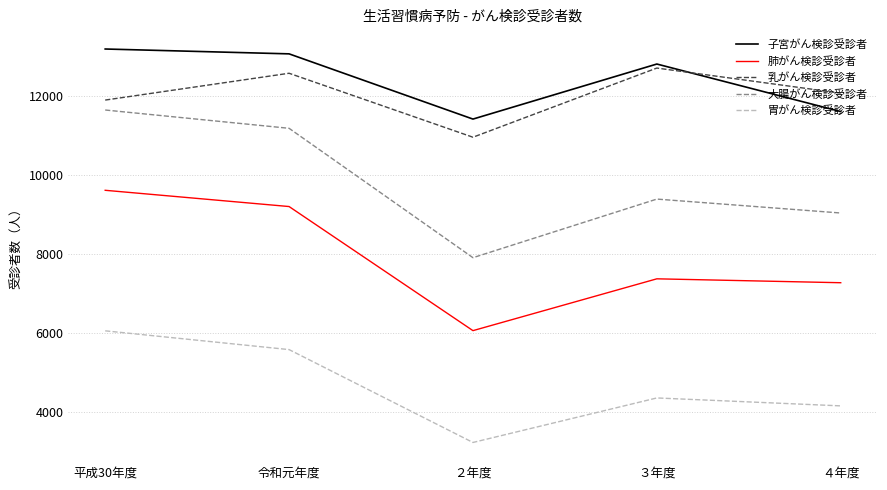

At which label does 大腸がん検診受診者 reach its peak?

平成30年度